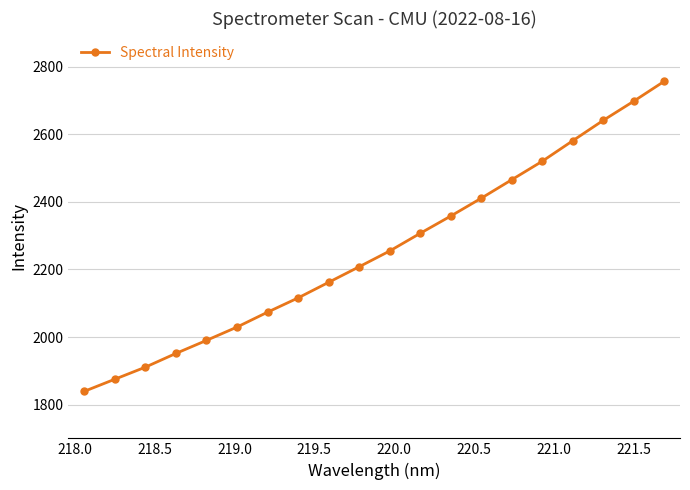

Reading right to left, transcribe all the data shown in this chart.

2756.7	2697.8	2641.1	2580.8	2520.0	2465.4	2410.7	2357.8	2306.8	2254.5	2207.9	2161.9	2115.8	2073.5	2029.5	1990.1	1951.5	1910.9	1875.2	1839.4